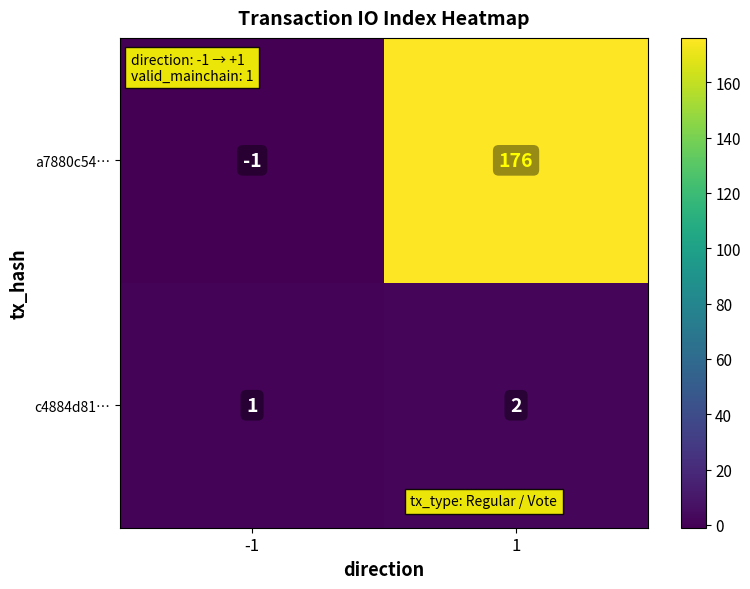

Which series changed the most between -1 and 1?

a7880c54…